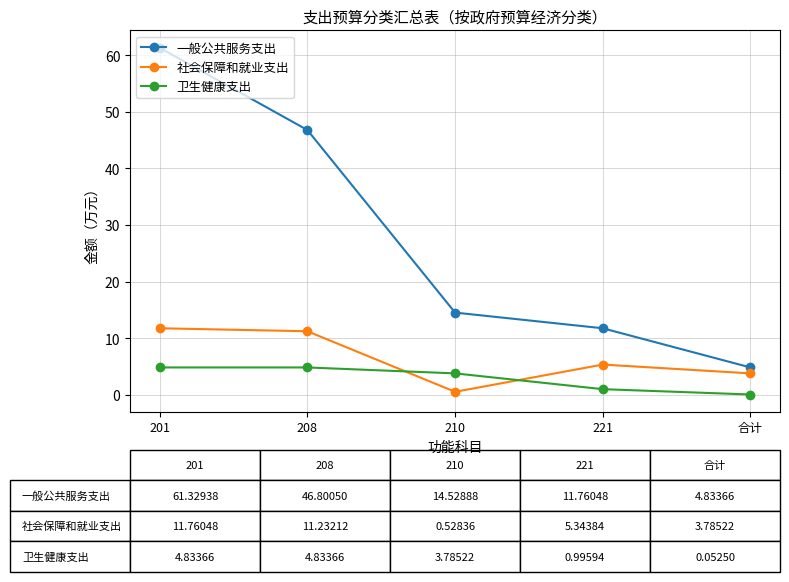

Which series has the largest range (max minus min)?

一般公共服务支出